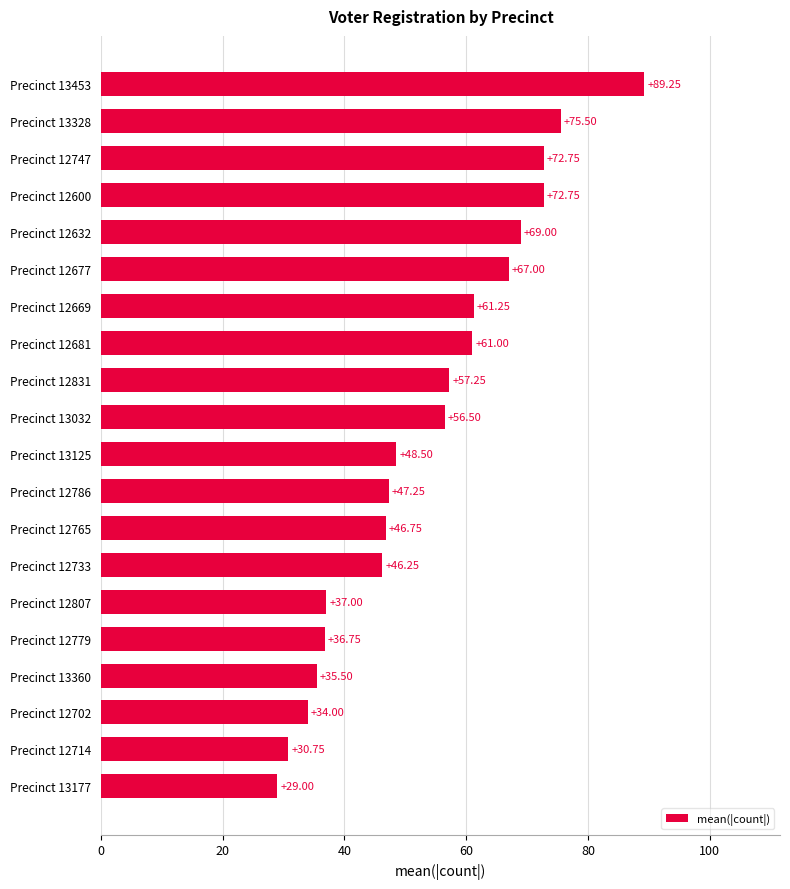

What is the difference between the second highest and minimum values?

46.5